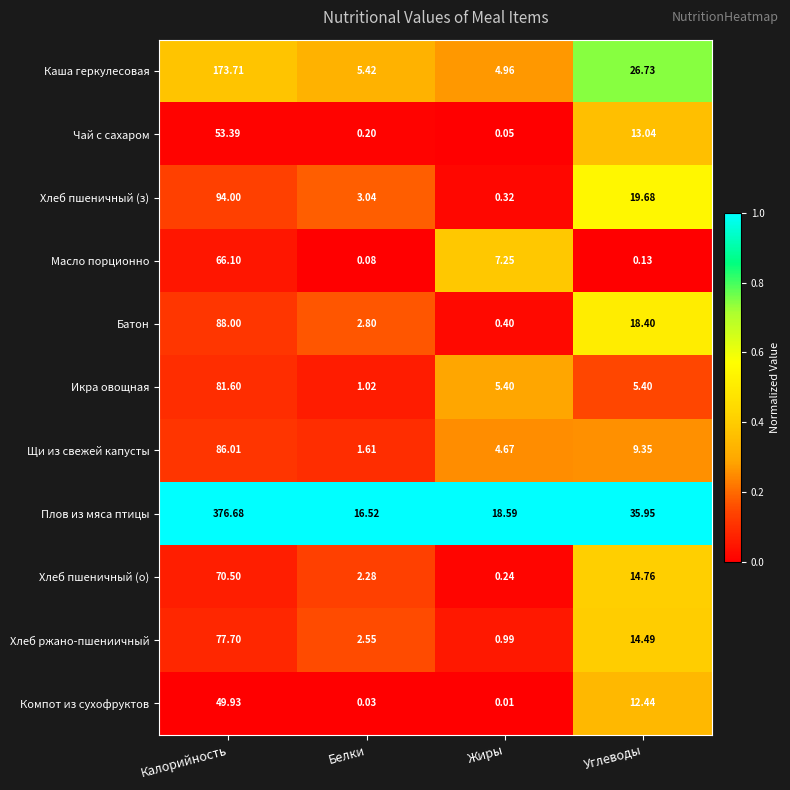

At which label does Хлеб пшеничный (о) reach its peak?

Калорийность